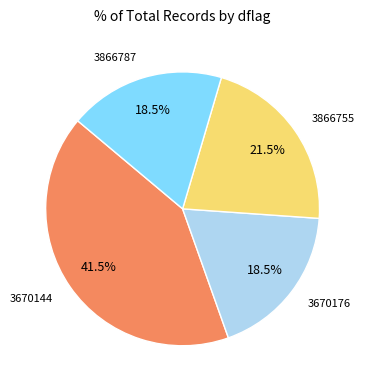

To the nearest percent, what is the average slice percentage?

25%